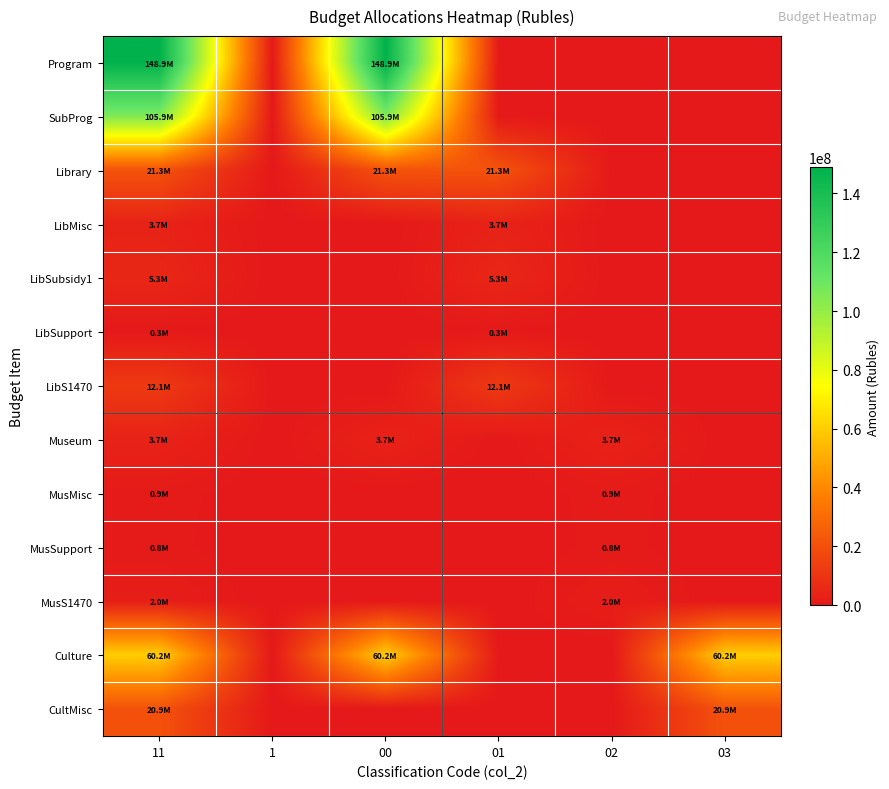

How many data points does each series have?

6